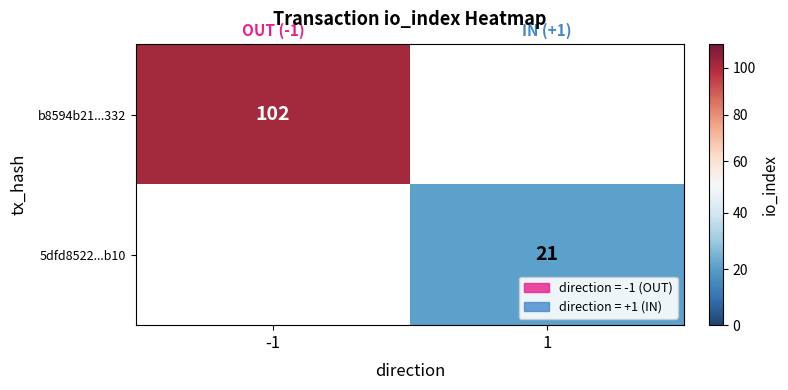

At how many categories does at least one series exceed 58?

1